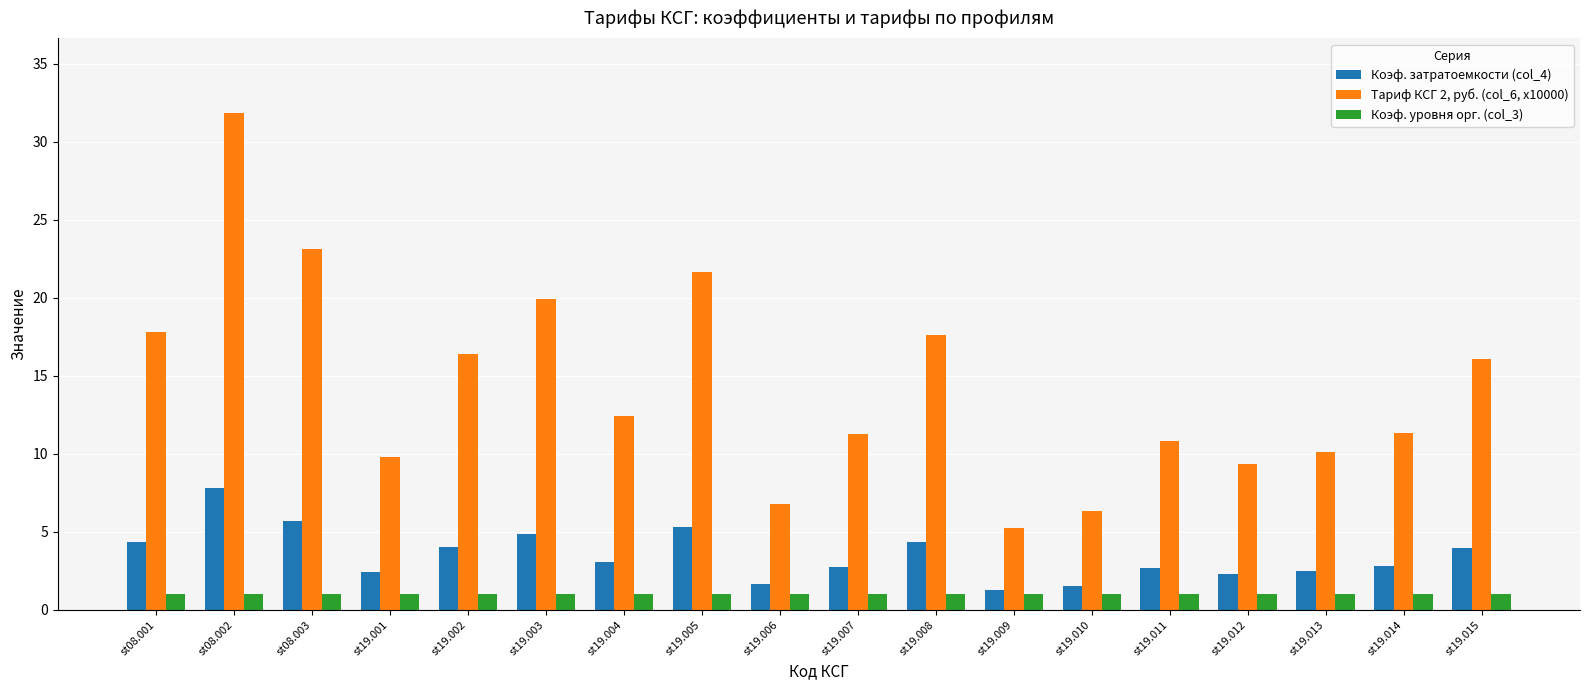

What is the total value across all series at st19.011?

14.5